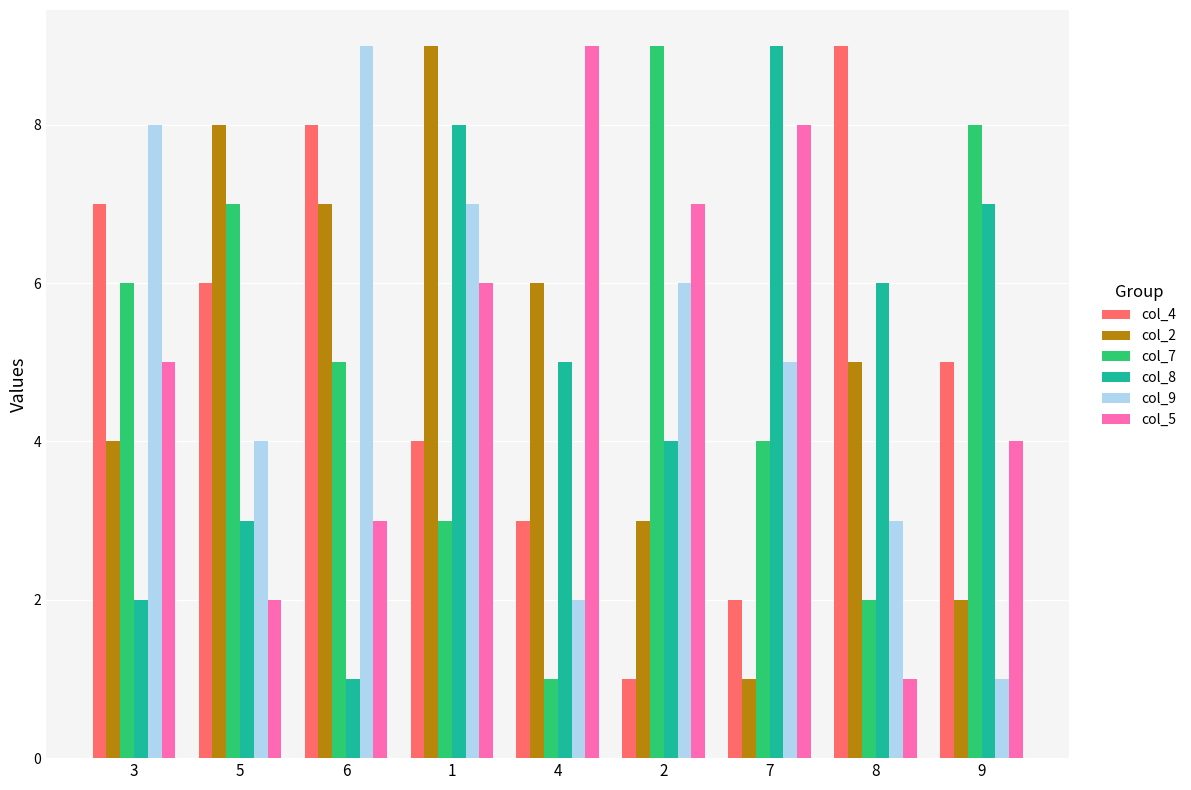

Is it true that col_9 equals 3 at 8?

True